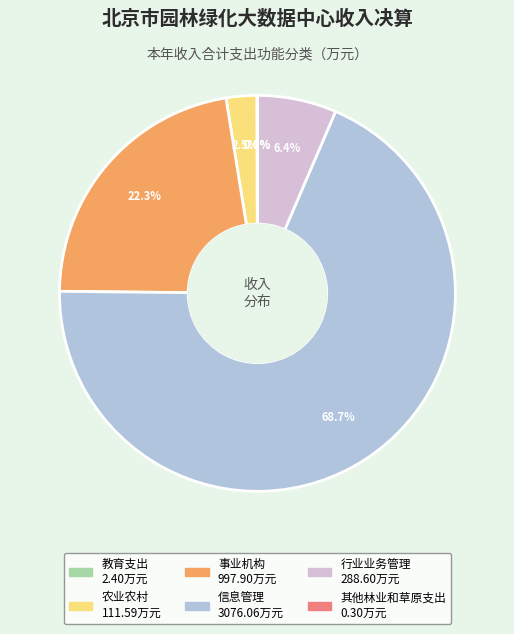

Does any single category account for the majority?

Yes